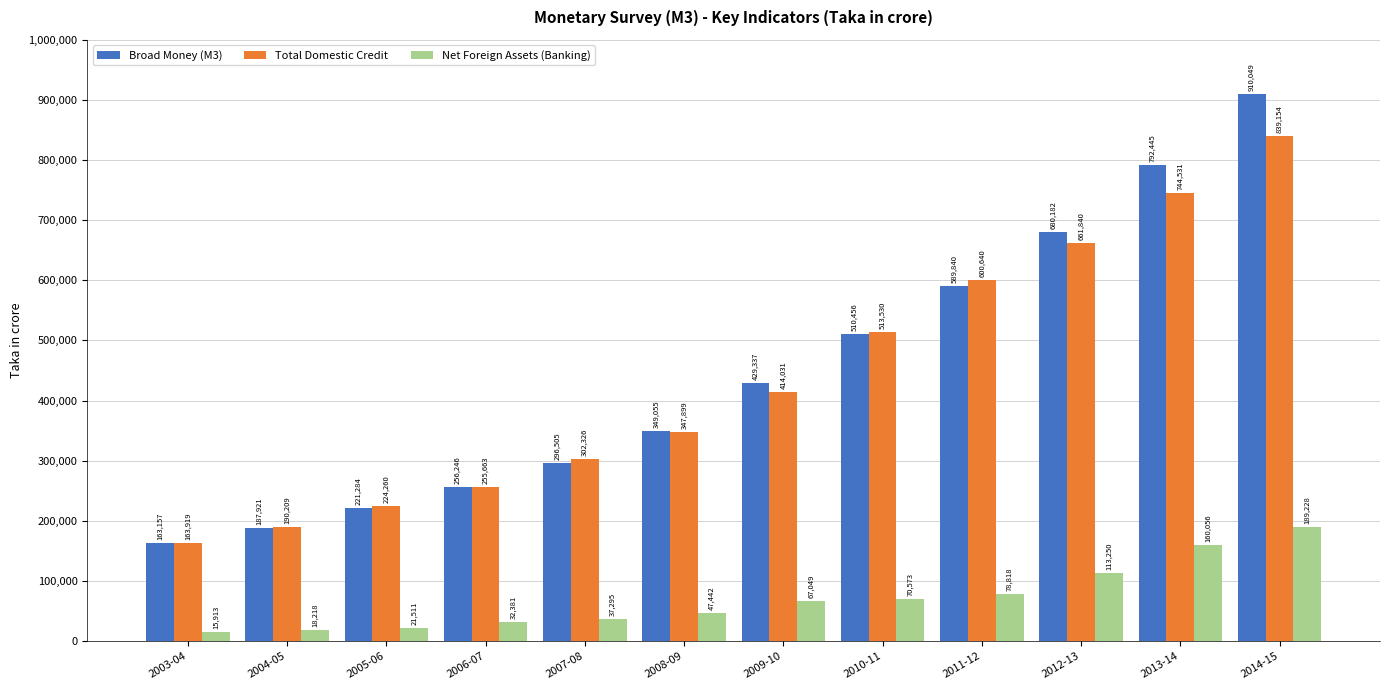

What is the highest value of the Net Foreign Assets (Banking) series?

189228.8